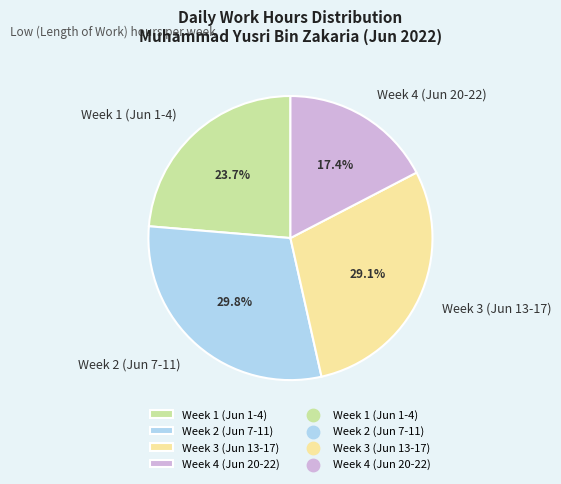

Approximately how many times larger is the value at Week 1 (Jun 1-4) compared to Week 3 (Jun 13-17)?

0.8